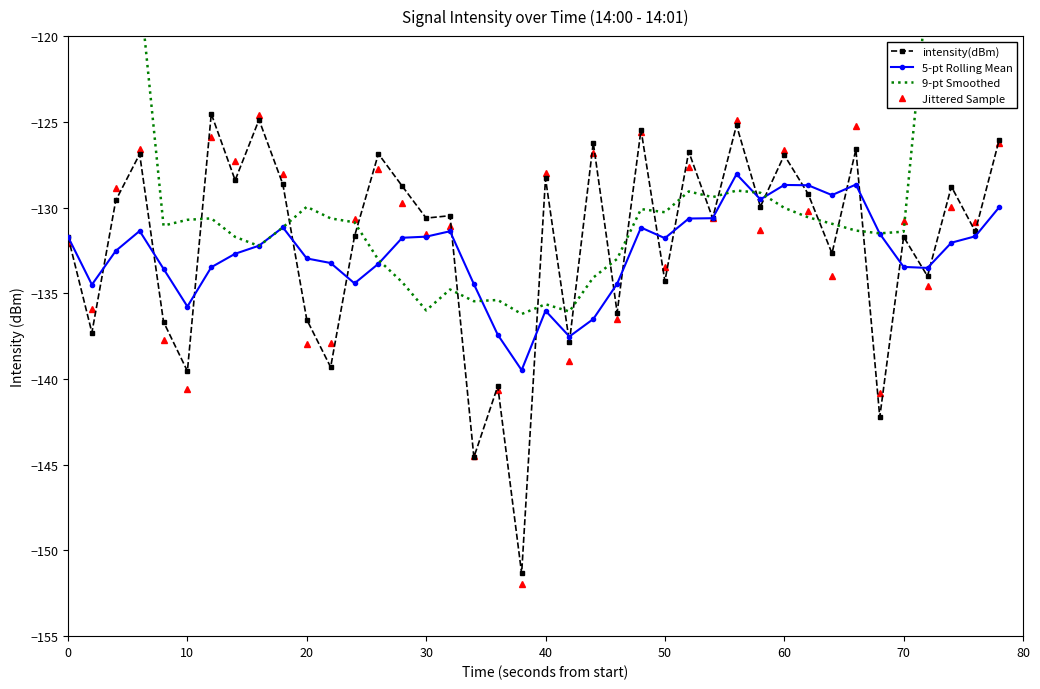

What is the maximum value shown in the chart?

-72.4